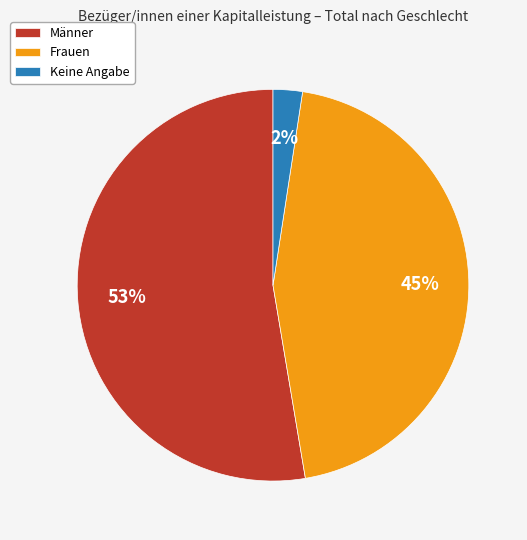

Does Frauen represent more than half of the total?

No